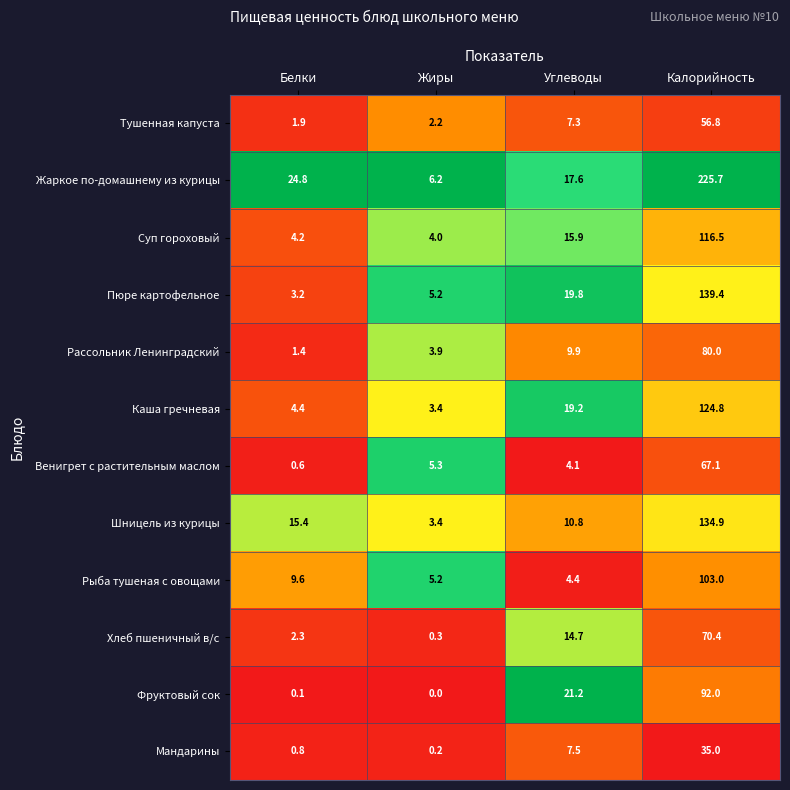

Count the number of data series in this chart.

12